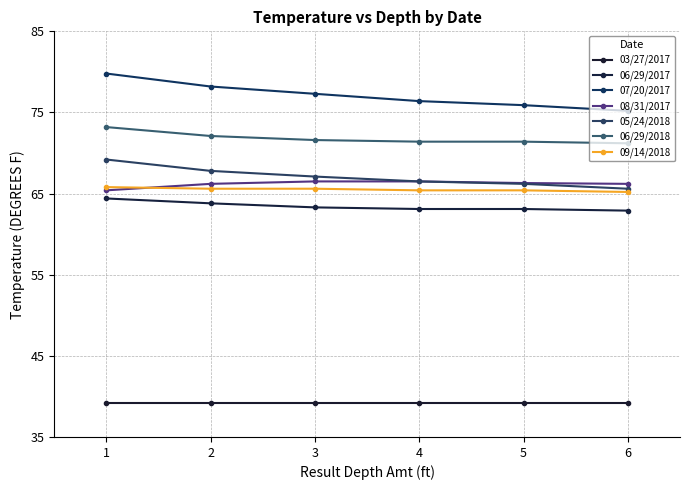

Is it true that 05/24/2018 equals 65.6 at 6?

True